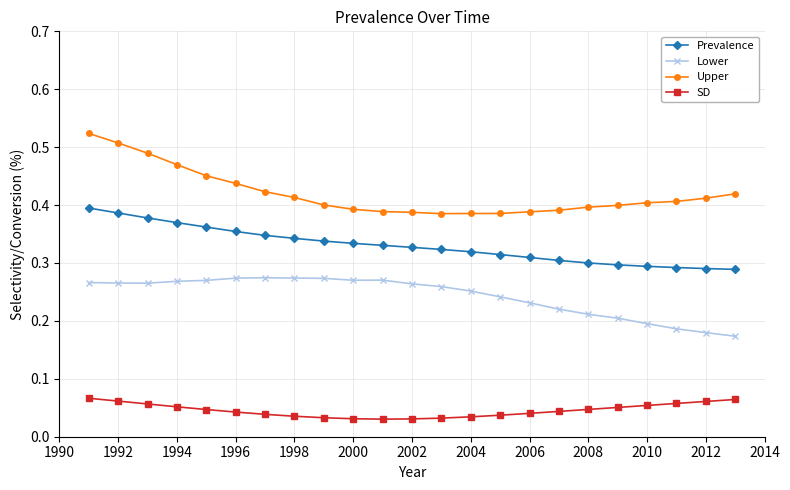

Count the Prevalence values in the range 0 to 1.

23